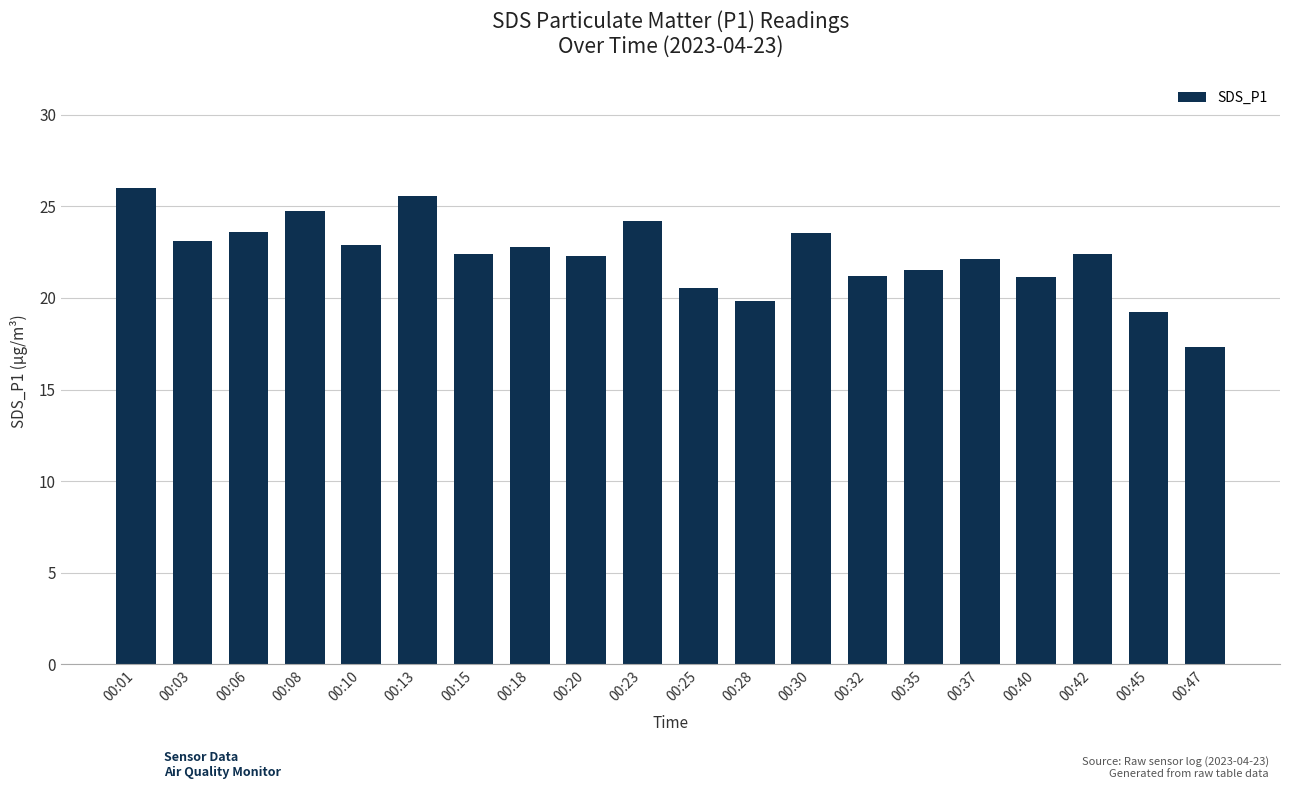

Count the number of data series in this chart.

1